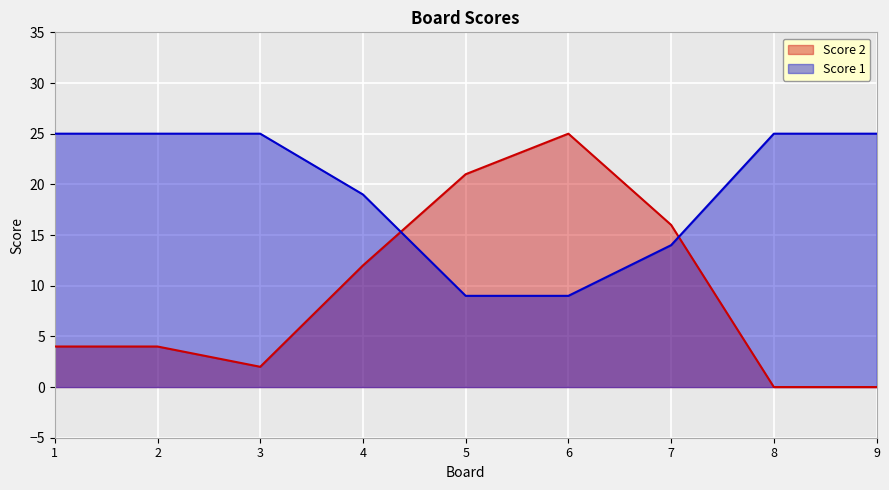

What is the spread (max minus min) of values at 7?

2